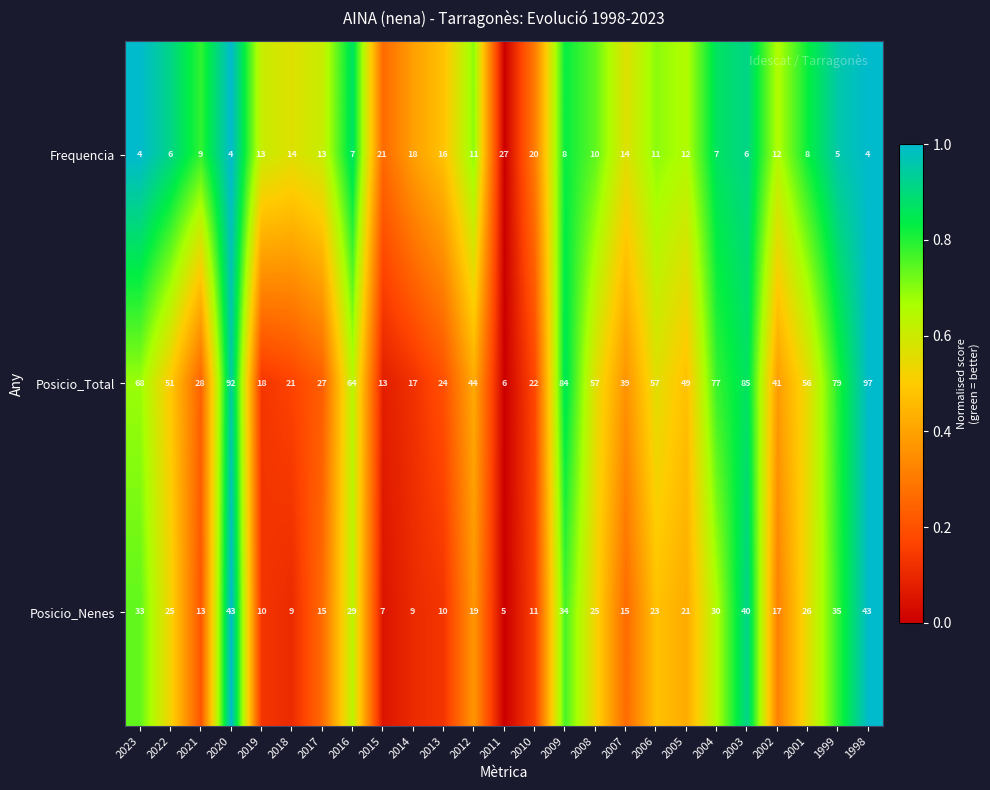

What is the maximum value for Posicio_Nenes?

43